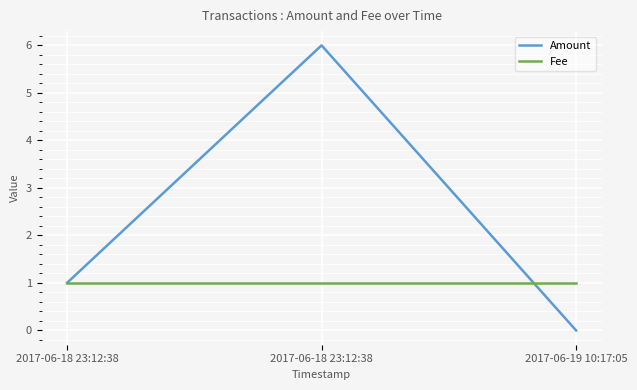

Which series changed the most between 2017-06-18 23:12:38 and 2017-06-19 10:17:05?

Amount